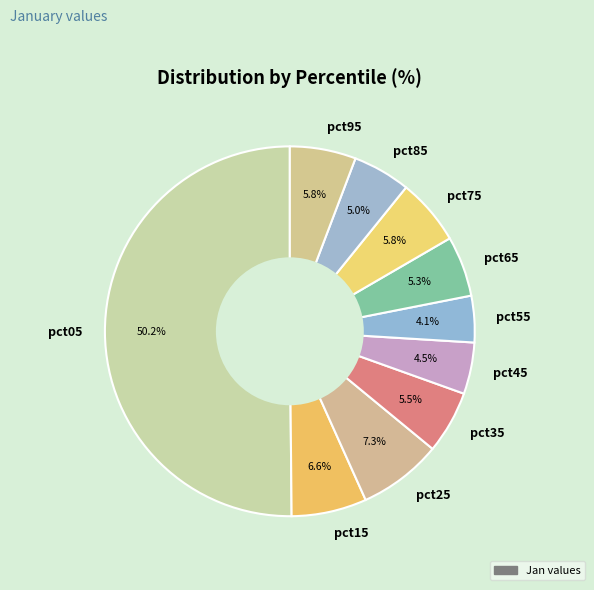

How much of the chart is everything except pct65?

94.7%